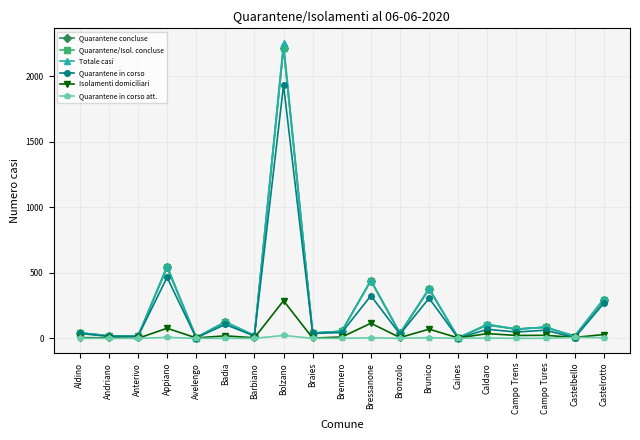

The Quarantene/Isol. concluse series shows 492 at Brunico. True or false?

False